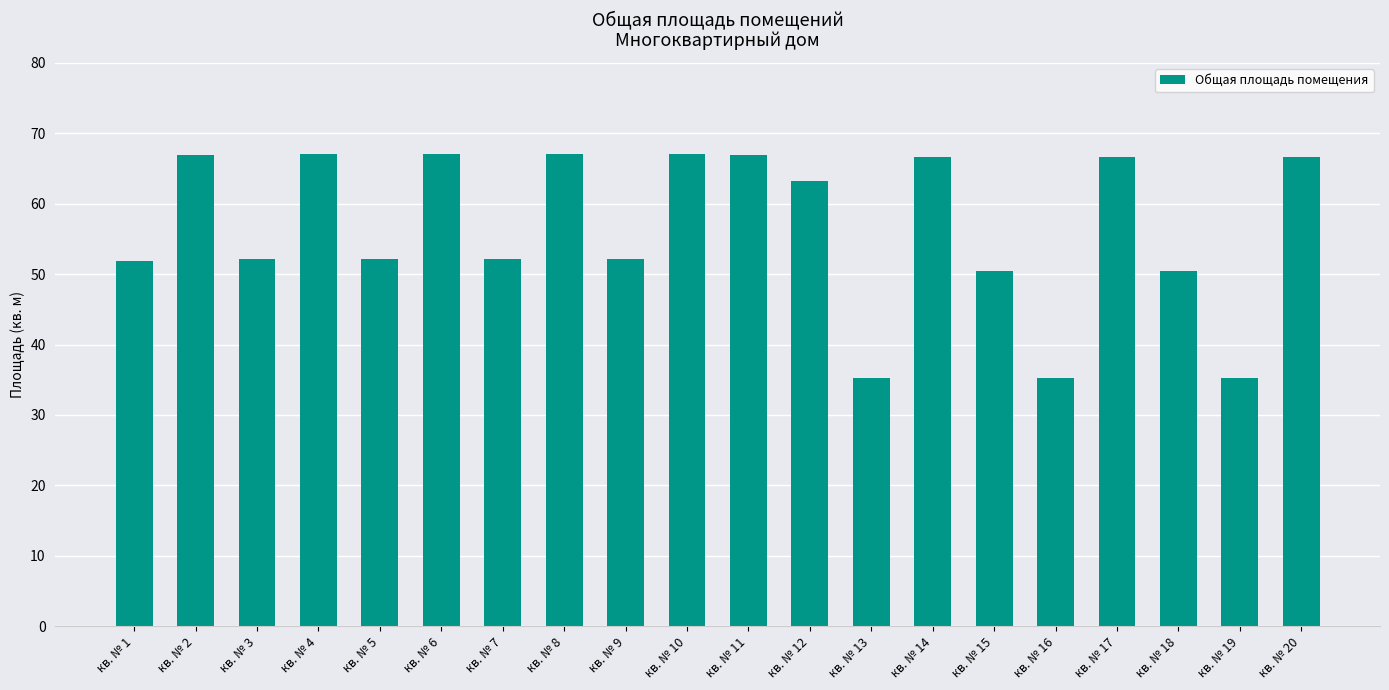

What is the maximum value shown in the chart?

67.1